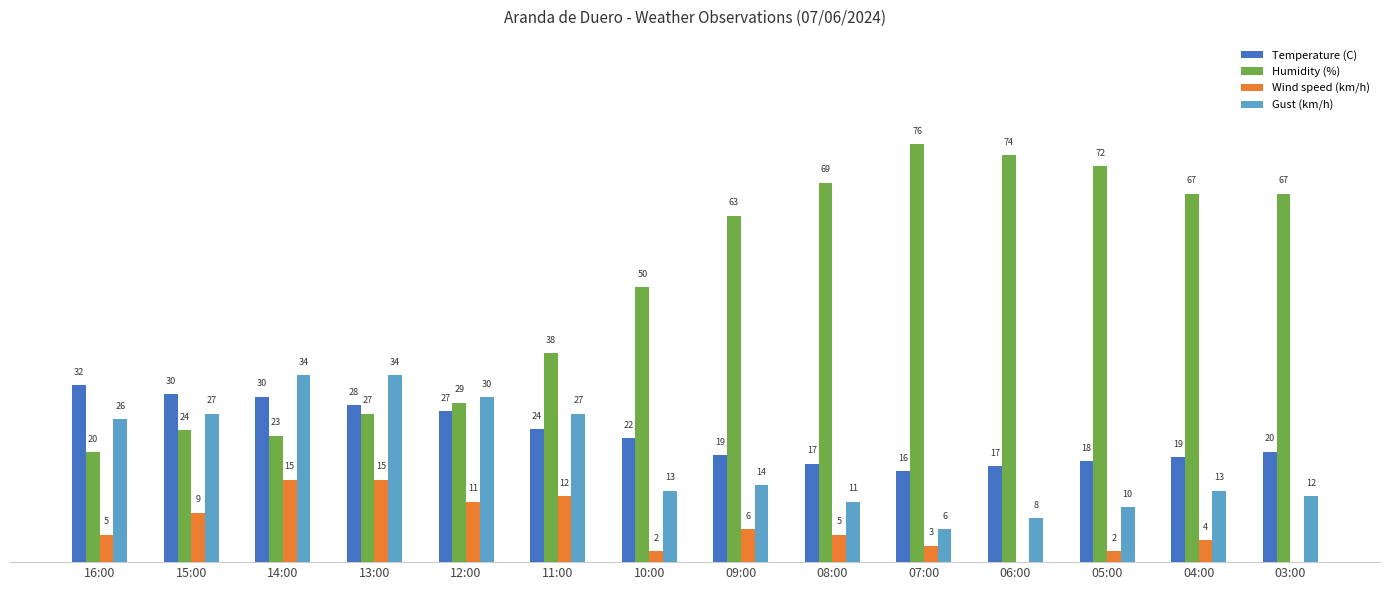

At which label does Temperature (C) reach its peak?

16:00